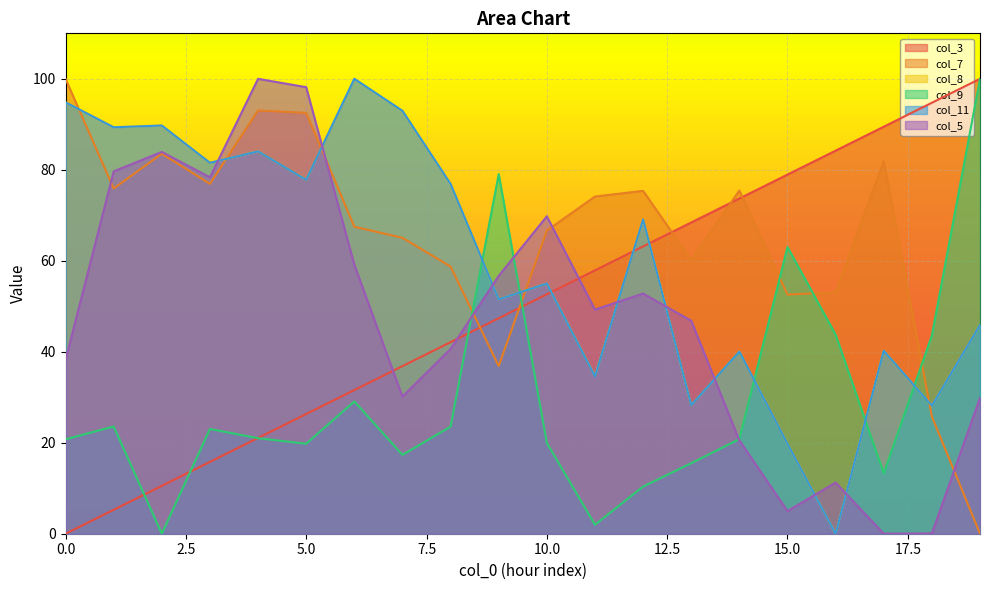

What is the value of the col_11 point at the 11th from the left?

55.0